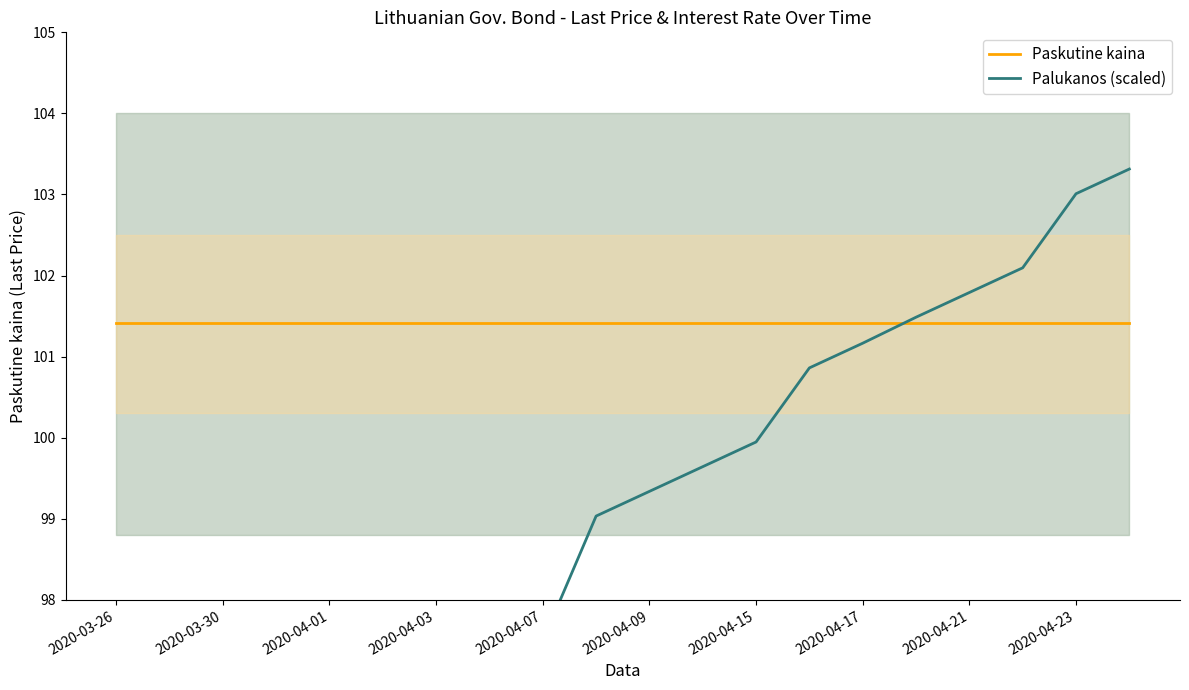

What are all the series names shown in the legend?

Paskutine kaina, Palukanos (scaled)